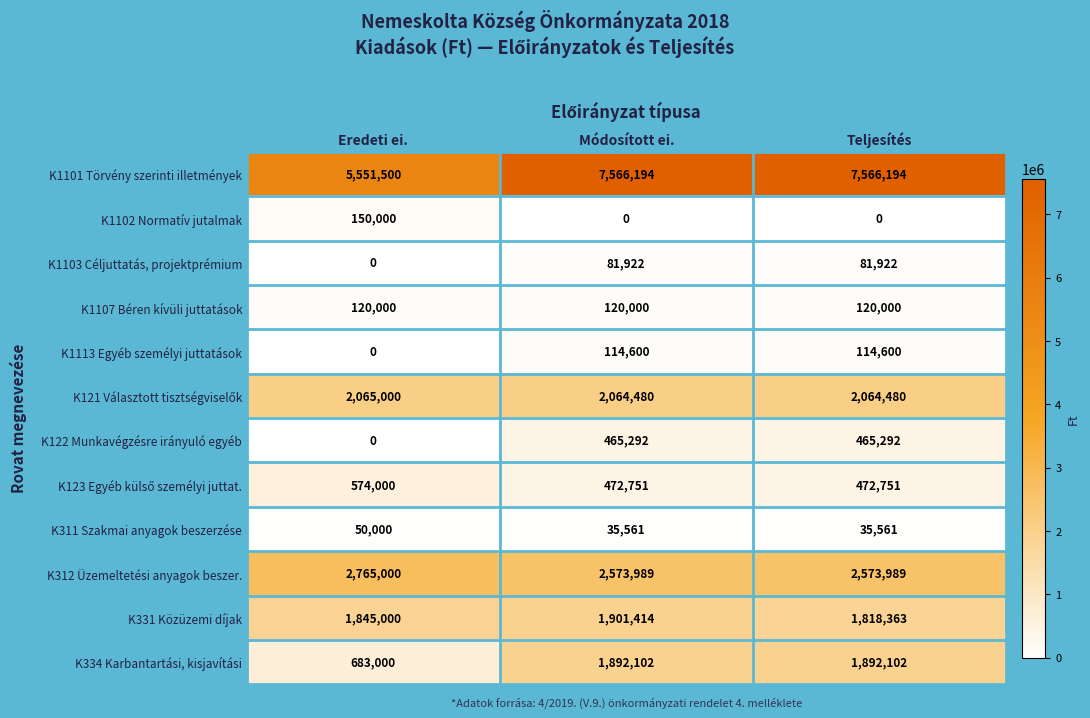

How many K312 Üzemeltetési anyagok beszer. values are between 2573989 and 2765000?

3